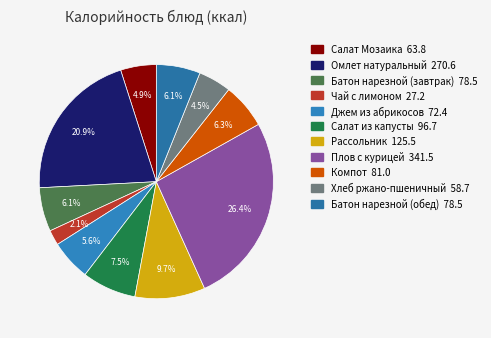

What is the total percentage of Плов с курицей and Омлет натуральный?

47.3%